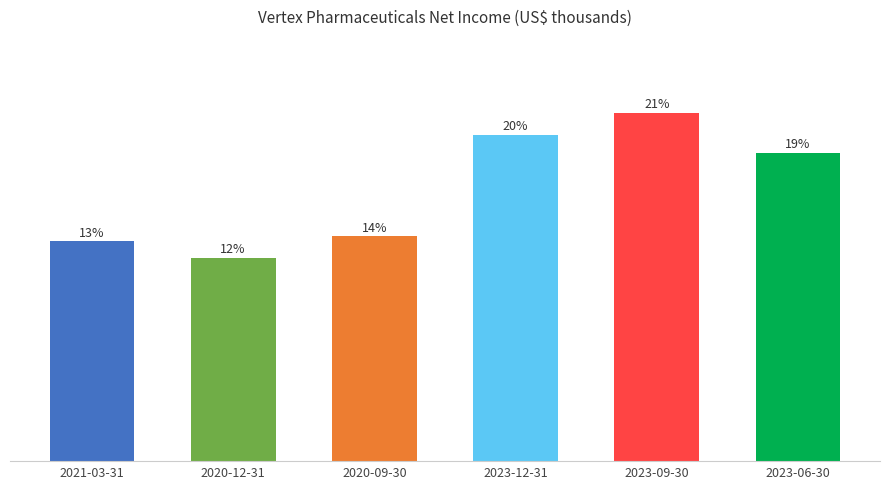

Rank the categories by value from highest to lowest.

2023-09-30, 2023-12-31, 2023-06-30, 2020-09-30, 2021-03-31, 2020-12-31